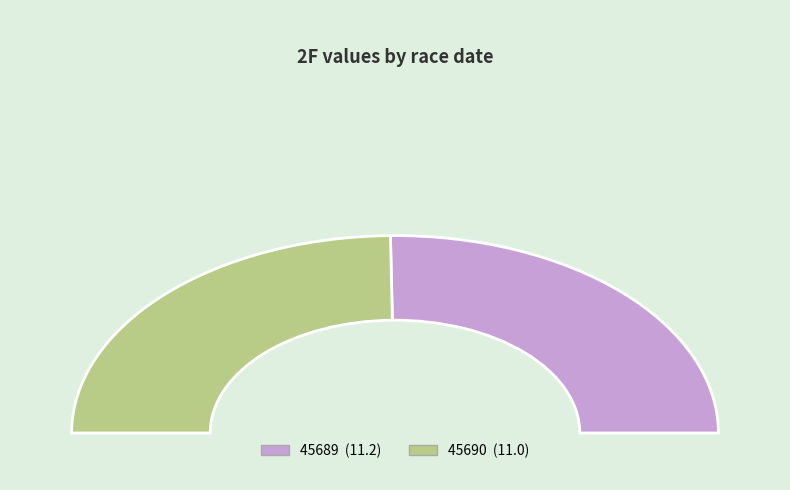

To the nearest percent, what portion does 45690 represent?

50%